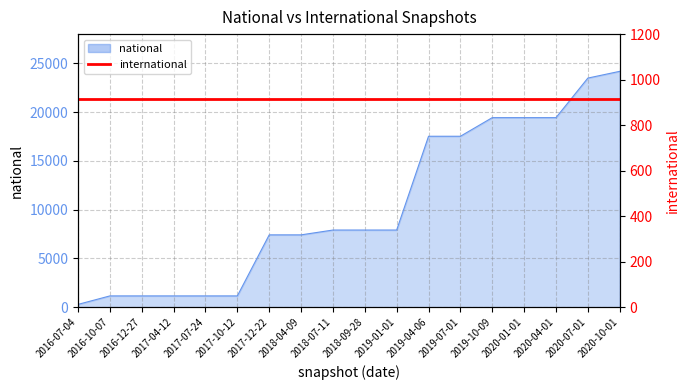

True or false: the data shows 17526 at 2019-04-06.

True